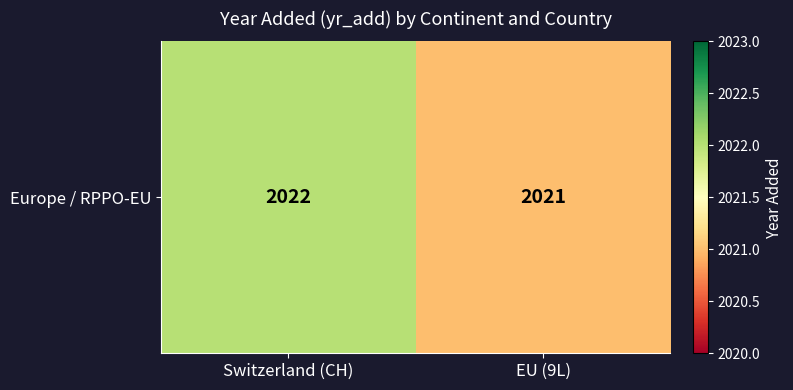

Reading left to right, transcribe all the data shown in this chart.

2022	2021